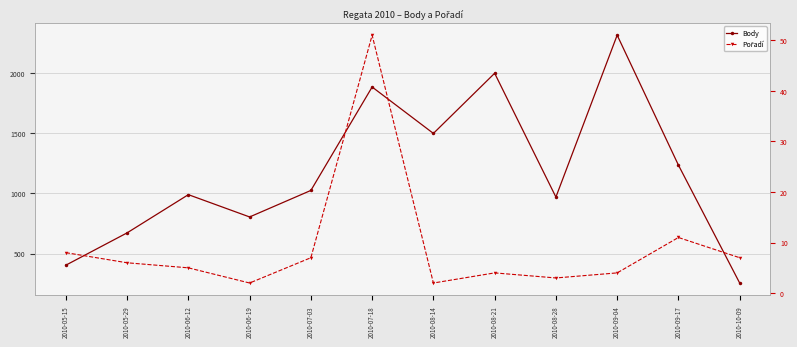

The Body series shows 169 at 2010-05-15. True or false?

False